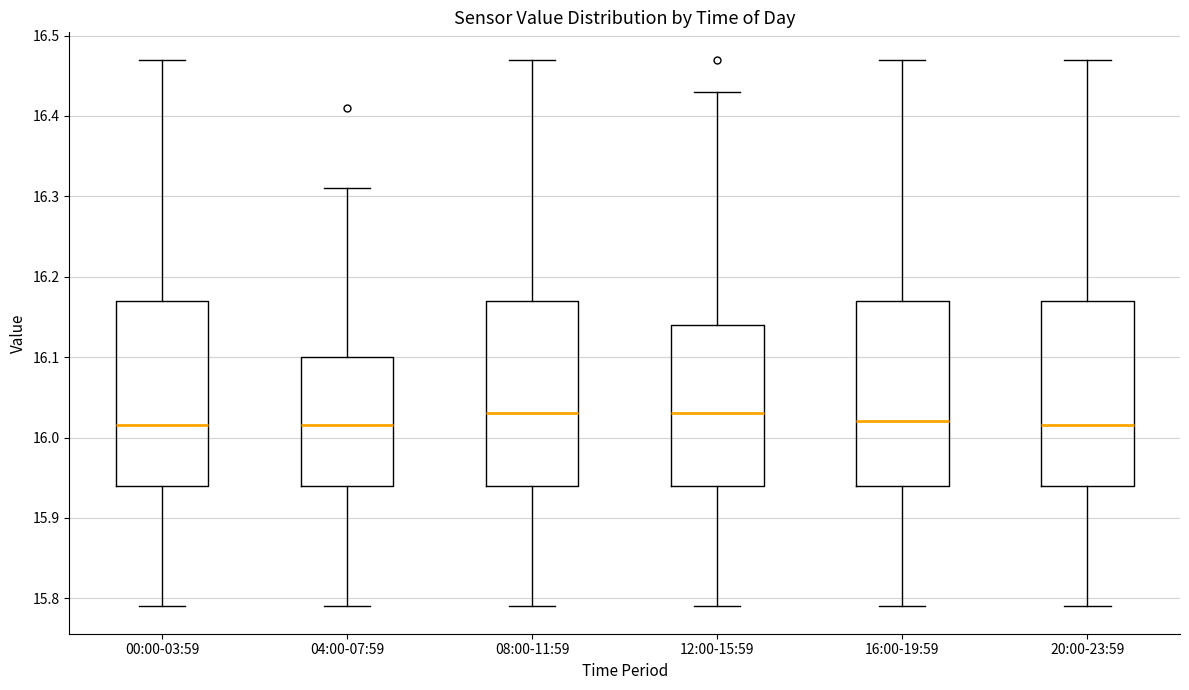

Reading left to right, transcribe this box plot: for each box, give where its median line is, the range the box spans, and where its two whiskers end, as read against the y-axis. The values are not printed on the chart, so give them approximately, as read against the axis.

00:00-03:59: median 16.02, box 15.94 to 16.17, whiskers 15.79 to 16.47
04:00-07:59: median 16.02, box 15.94 to 16.10, whiskers 15.79 to 16.31
08:00-11:59: median 16.03, box 15.94 to 16.17, whiskers 15.79 to 16.47
12:00-15:59: median 16.03, box 15.94 to 16.14, whiskers 15.79 to 16.43
16:00-19:59: median 16.02, box 15.94 to 16.17, whiskers 15.79 to 16.47
20:00-23:59: median 16.02, box 15.94 to 16.17, whiskers 15.79 to 16.47